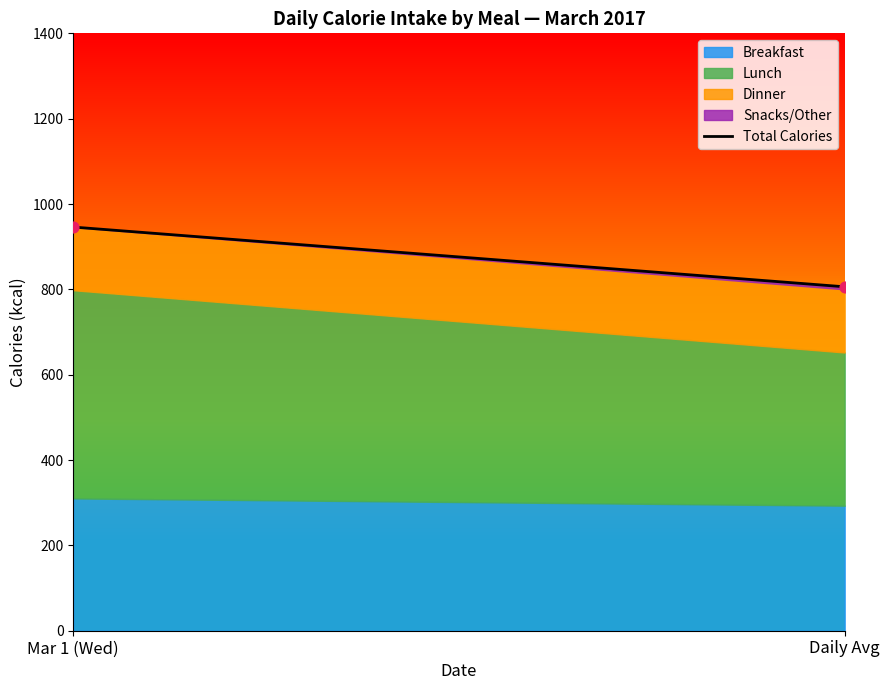

What is the average Y value?

876